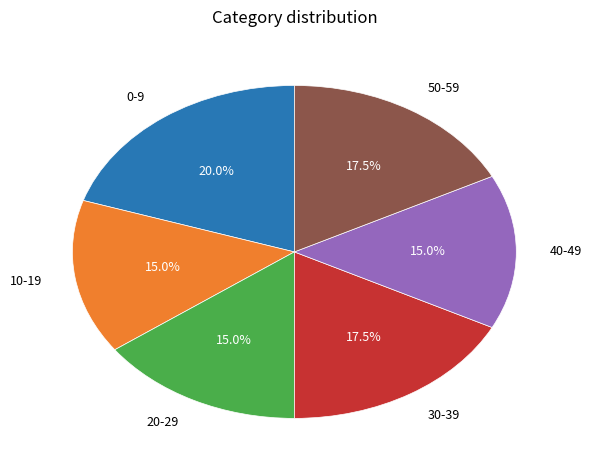

Between 50-59 and 40-49, which is larger?

50-59